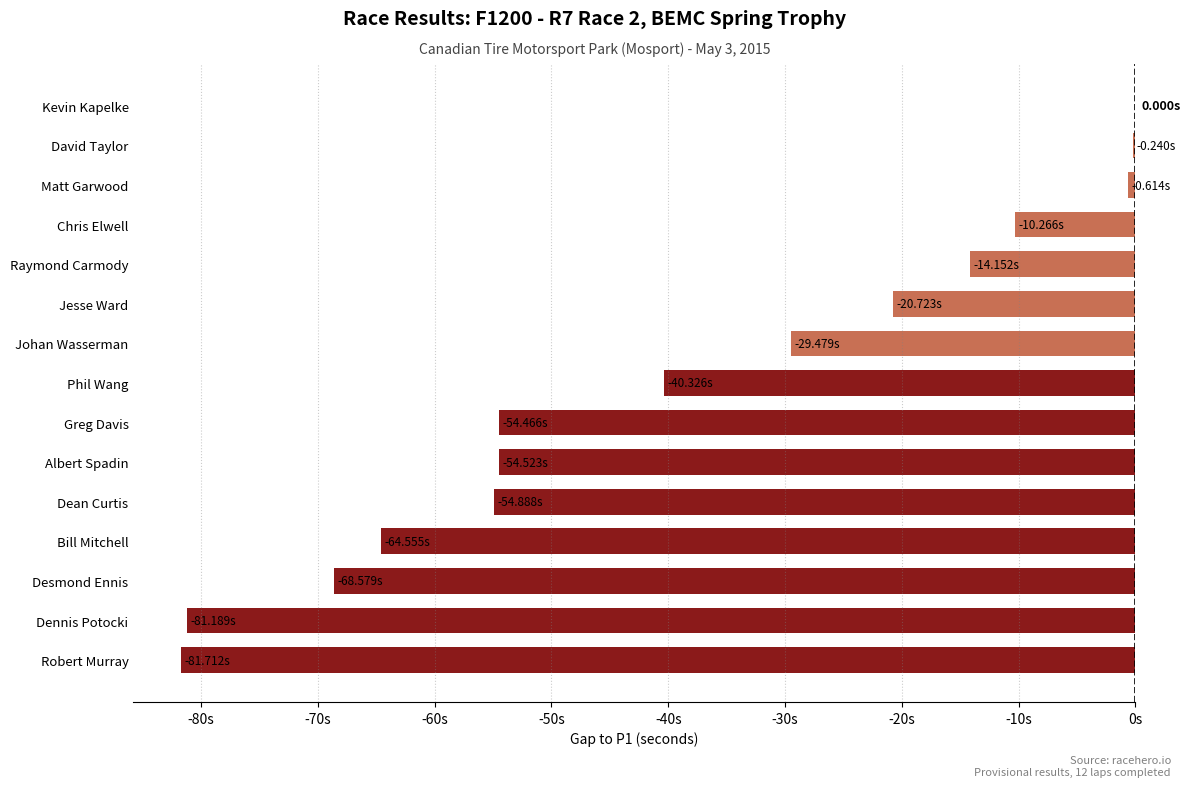

Are the bars horizontal?

Yes